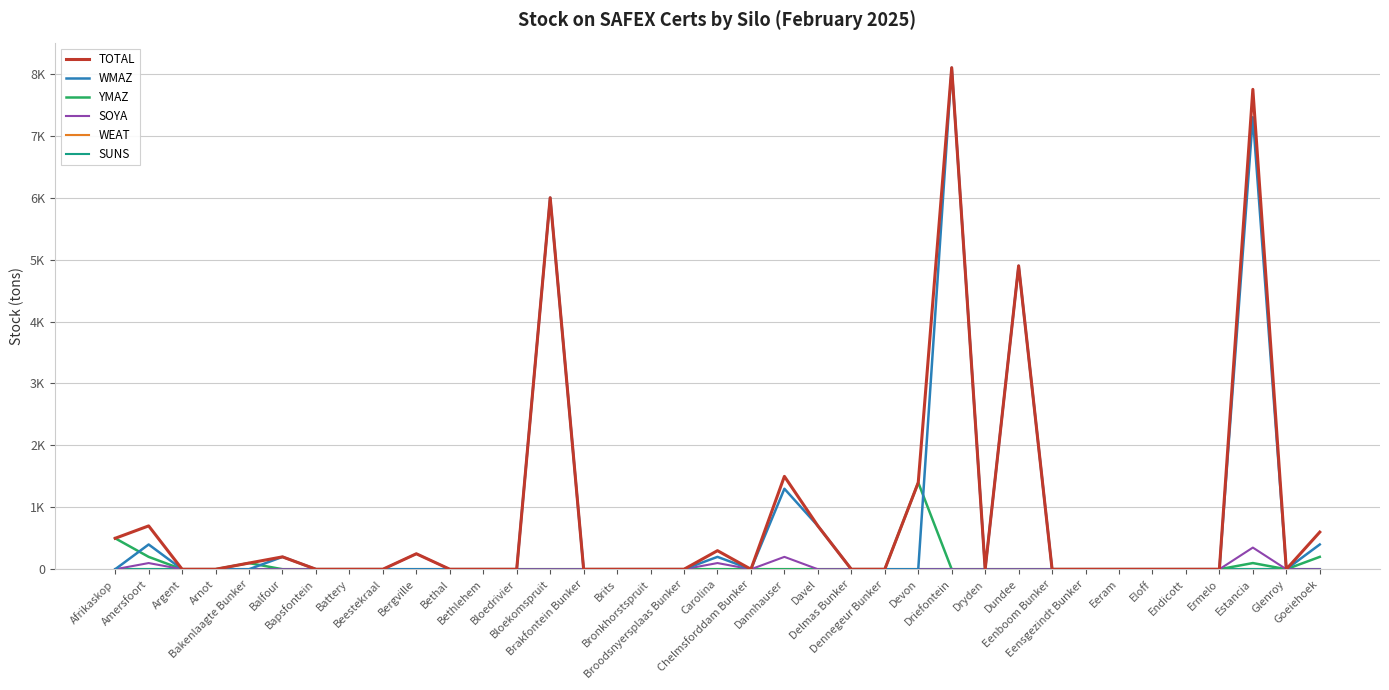

Is this an area chart (filled region under the line)?

No